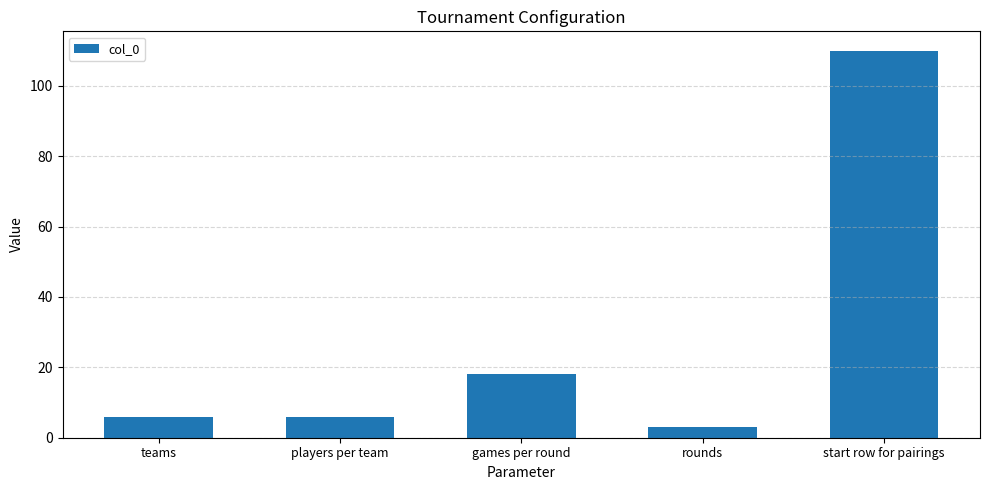

What is the average value?

29